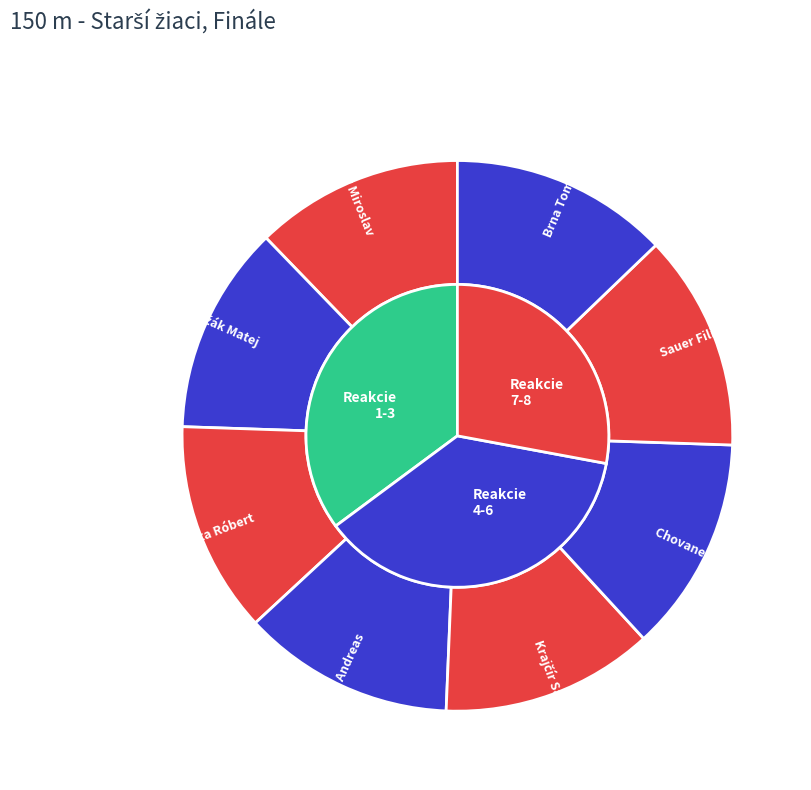

The Chovanec Martin slice represents 20% of the pie. True or false?

False